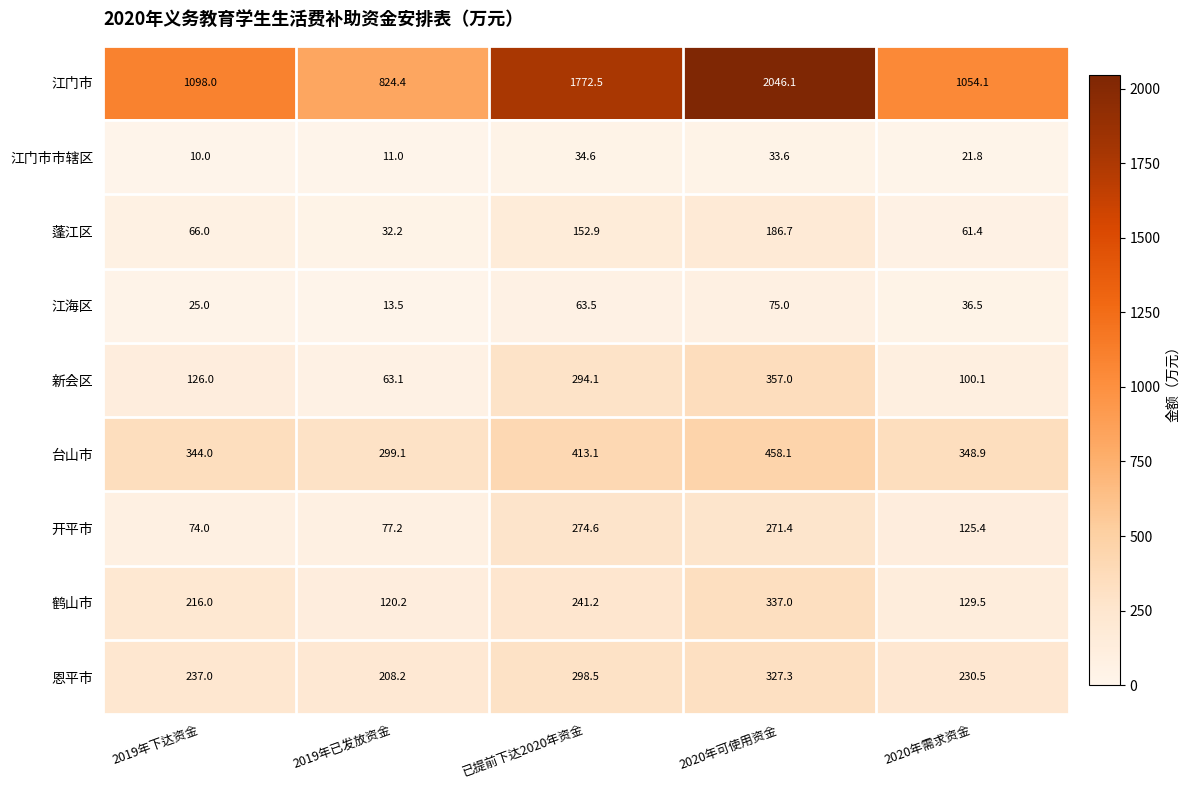

At which label is 江门市 closest to 1435?

2019年下达资金